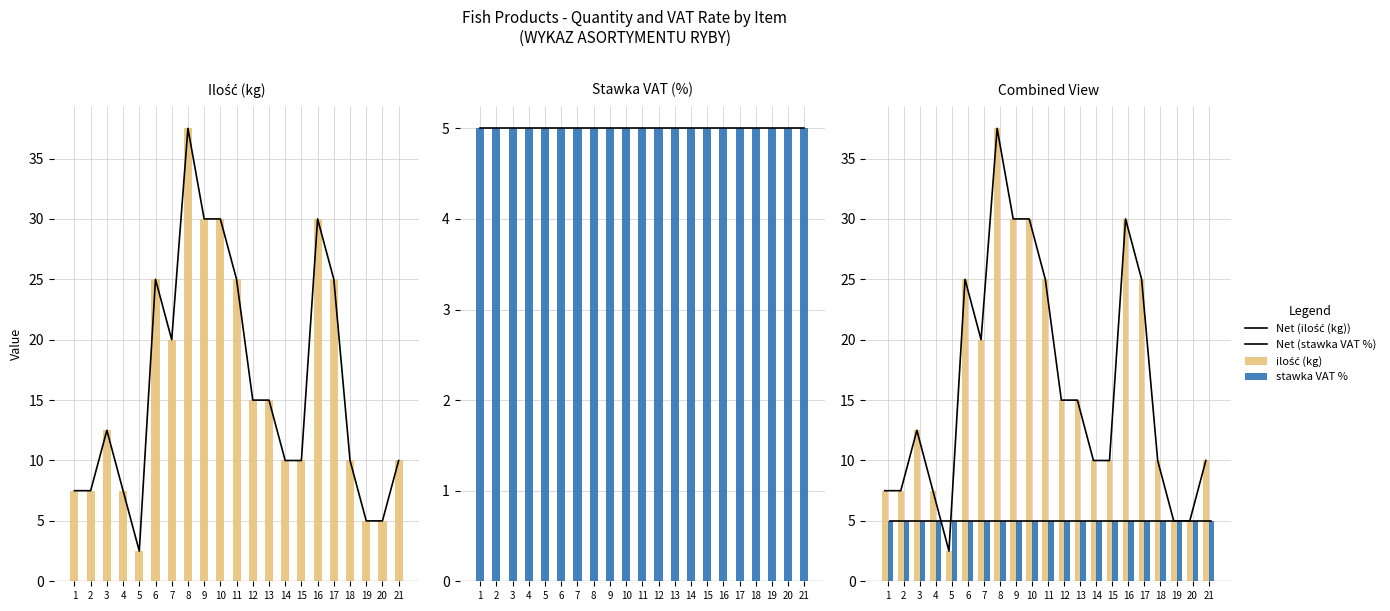

Is it true that ilość (kg) equals 15.0 at 13?

True